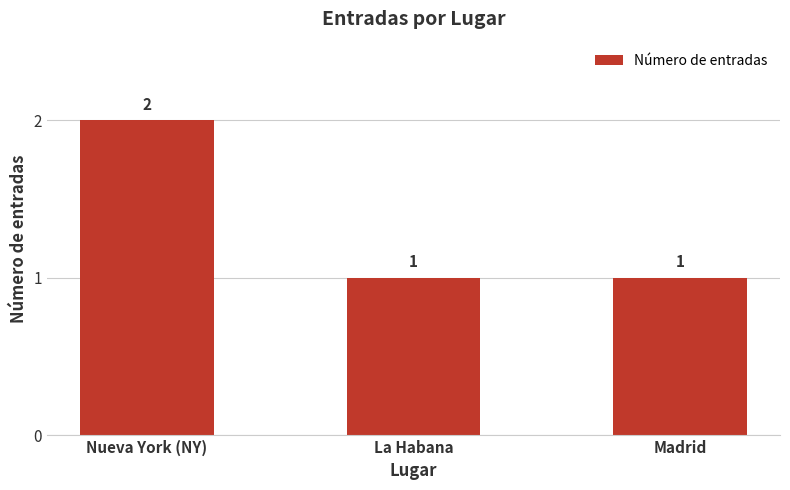

Approximately how many times larger is the value at La Habana compared to Nueva York (NY)?

0.5